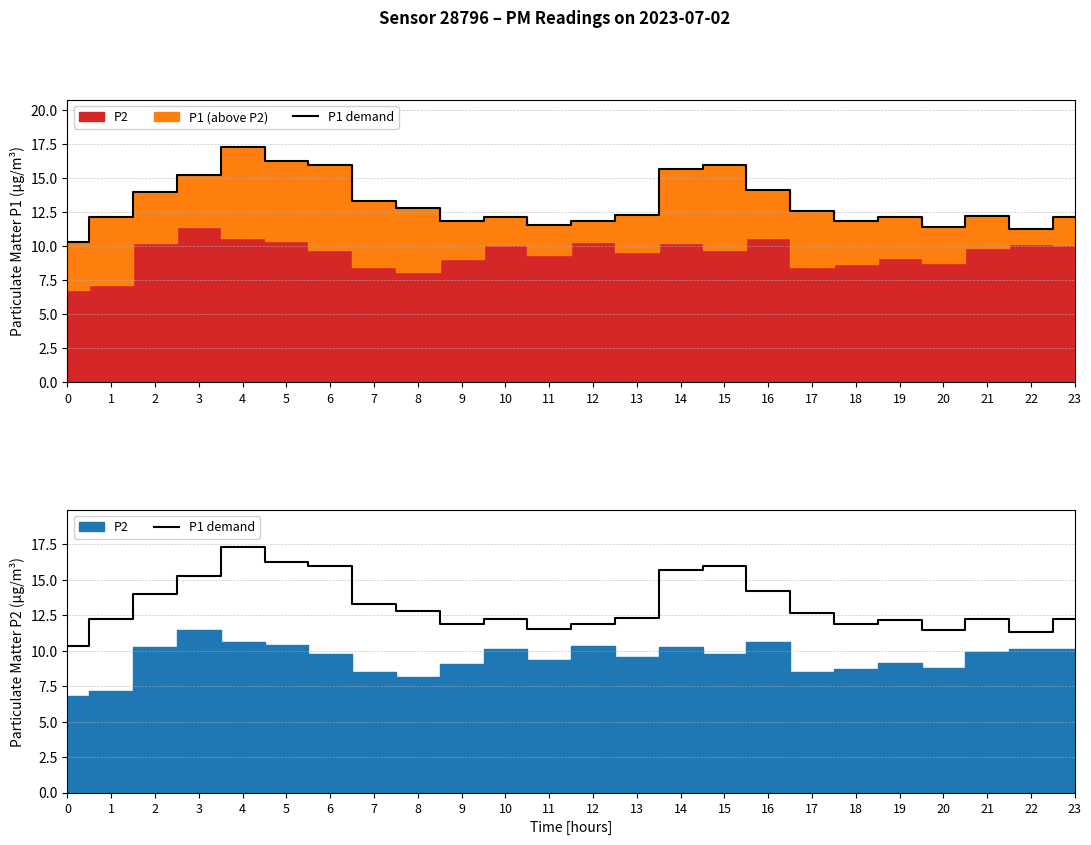

The value at 21 is 2.5. True or false?

False